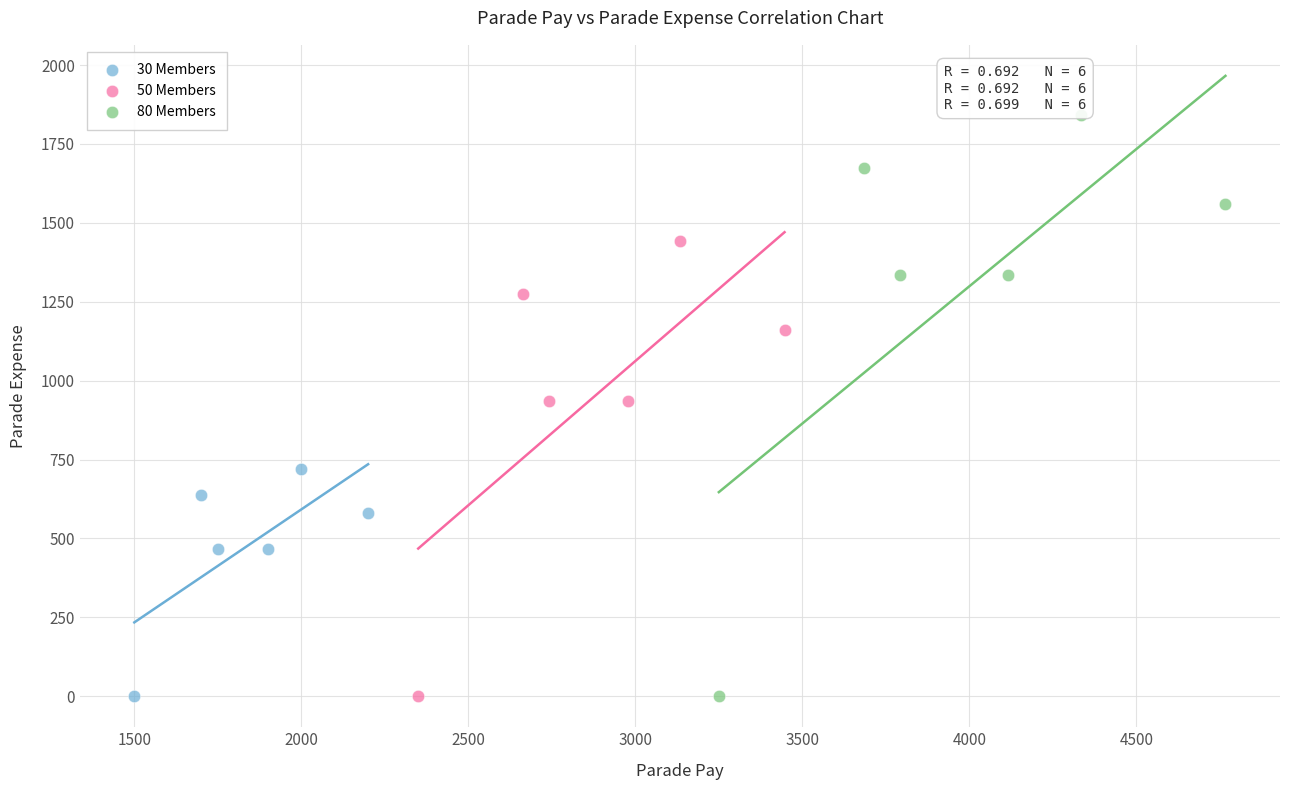

Which series has the widest spread of Y values?

80 Members